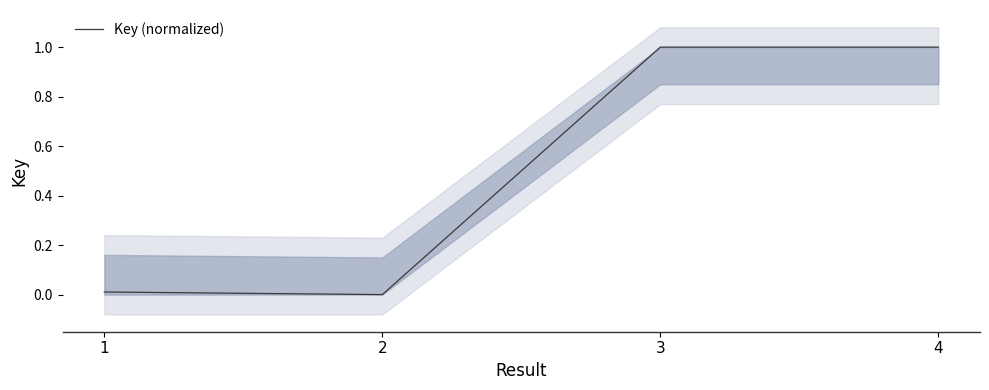

At which category does the data reach its first local valley?

2